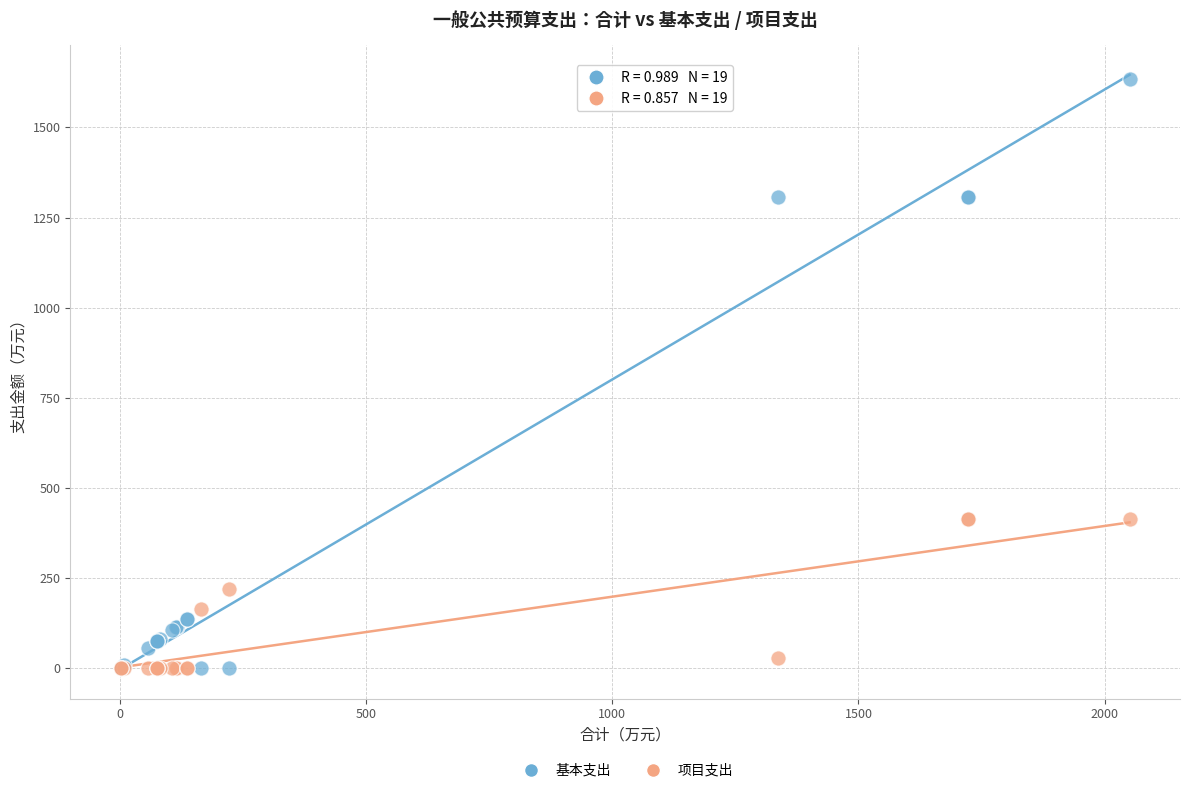

Which series has the widest spread of Y values?

基本支出